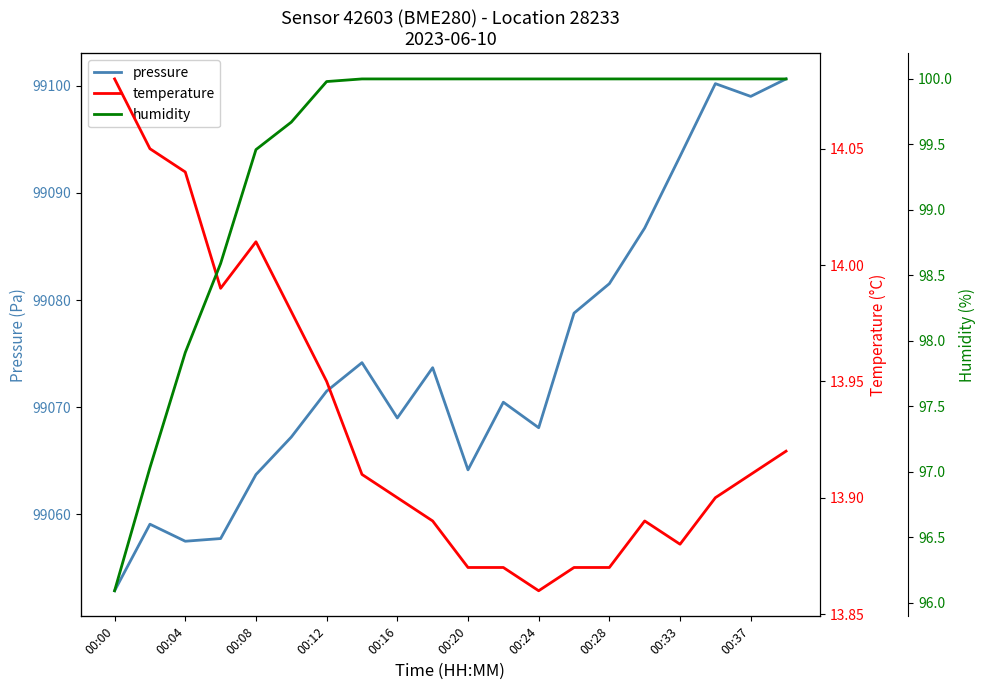

What is the highest value of the pressure series?

99100.6